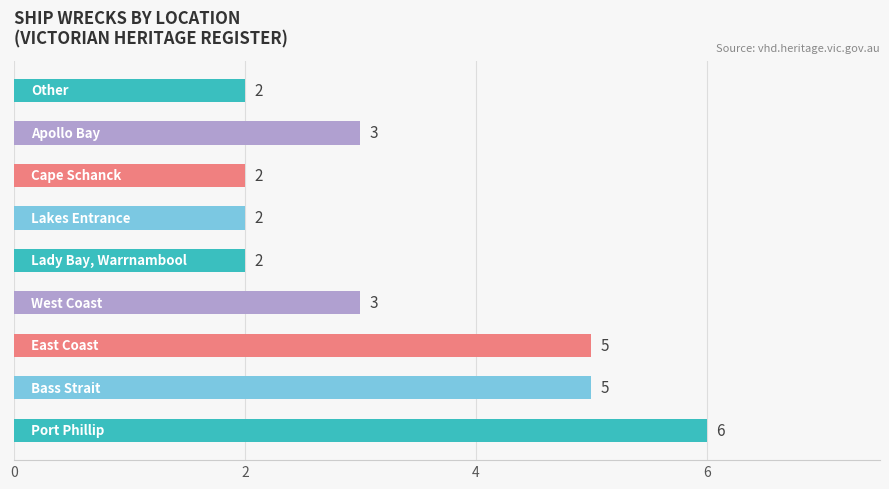

What is the greatest value displayed?

6